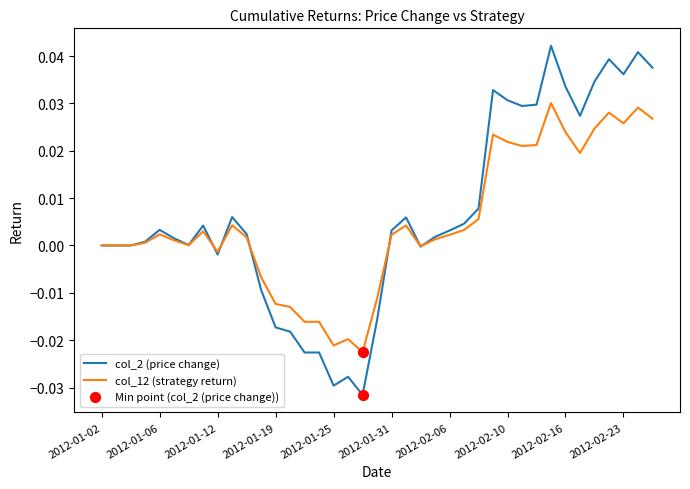

List the series in order of their peak value, lowest first.

col_12 (strategy return), col_2 (price change)